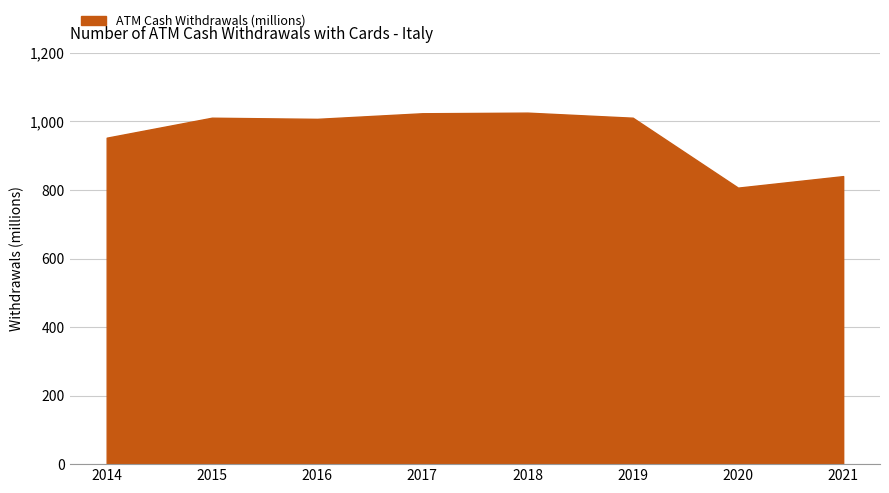

Where is the data nearest to the value 916?

2014